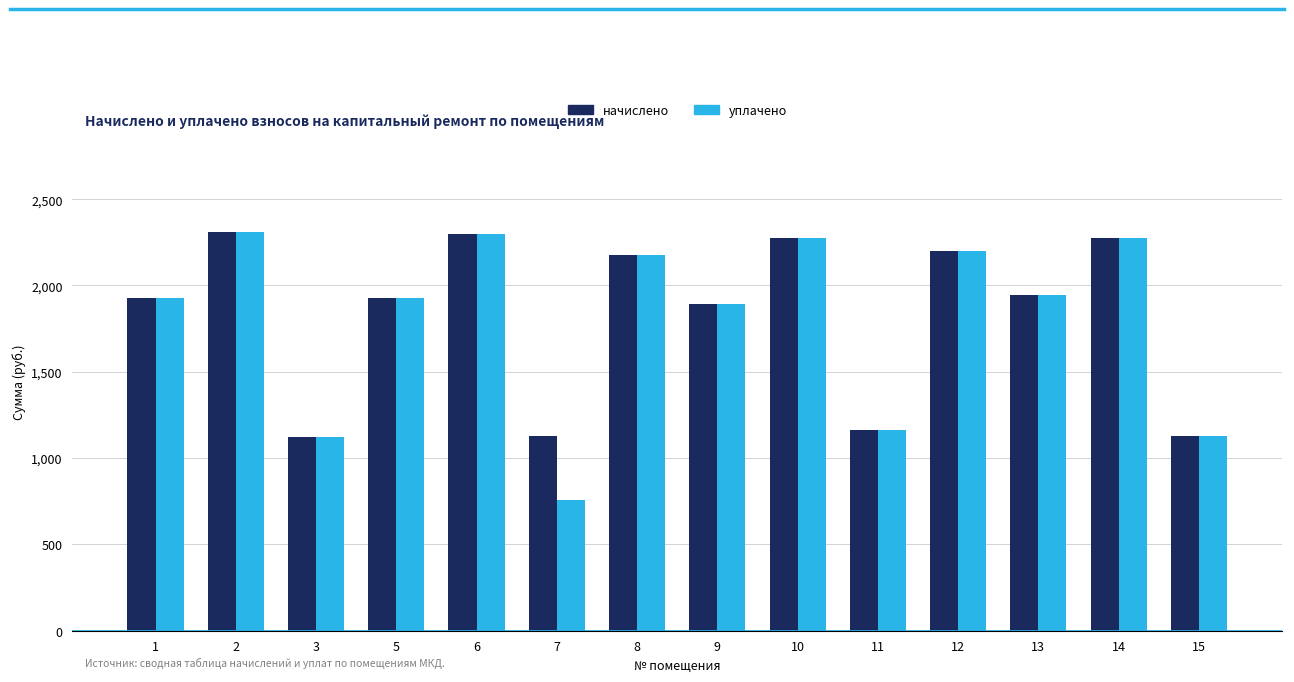

The начислено series shows 1928.3 at 1. True or false?

True